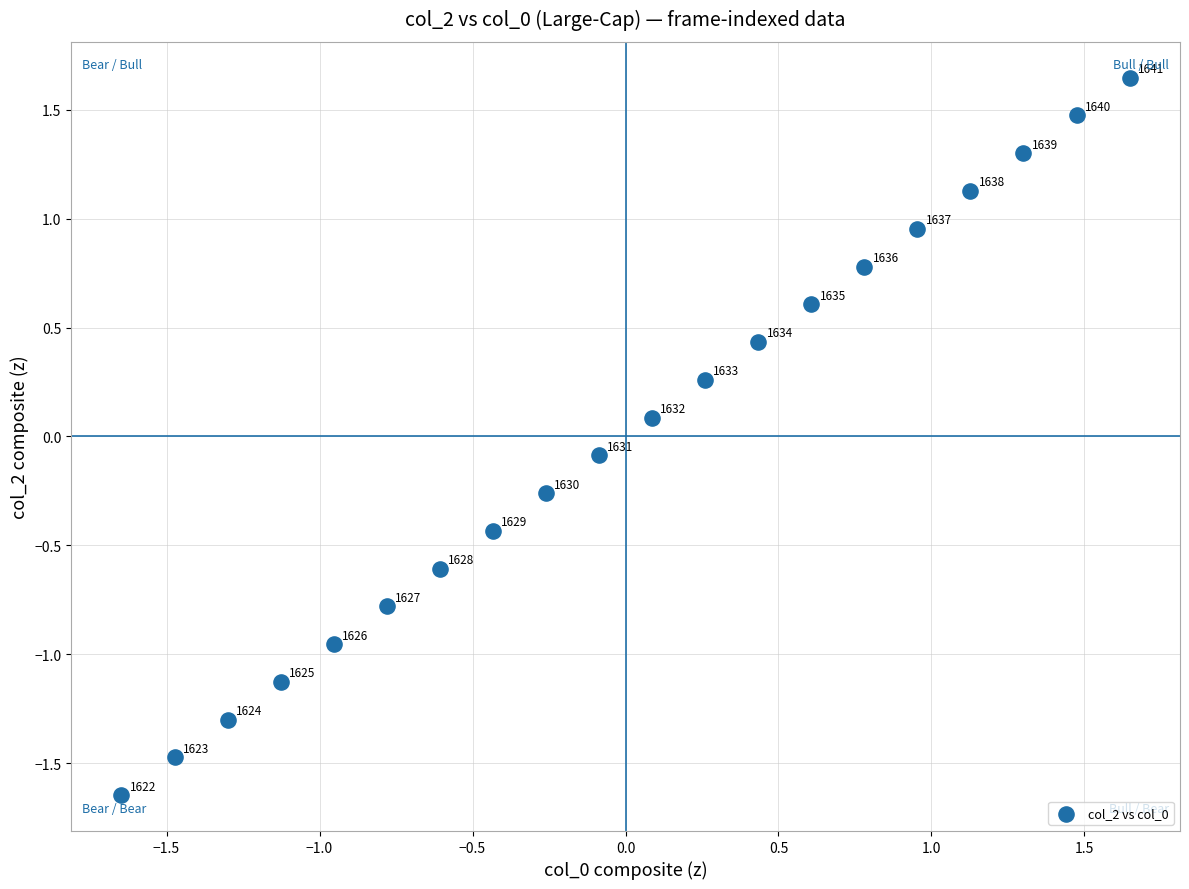

What is the range of Y values (max minus min)?

3.3